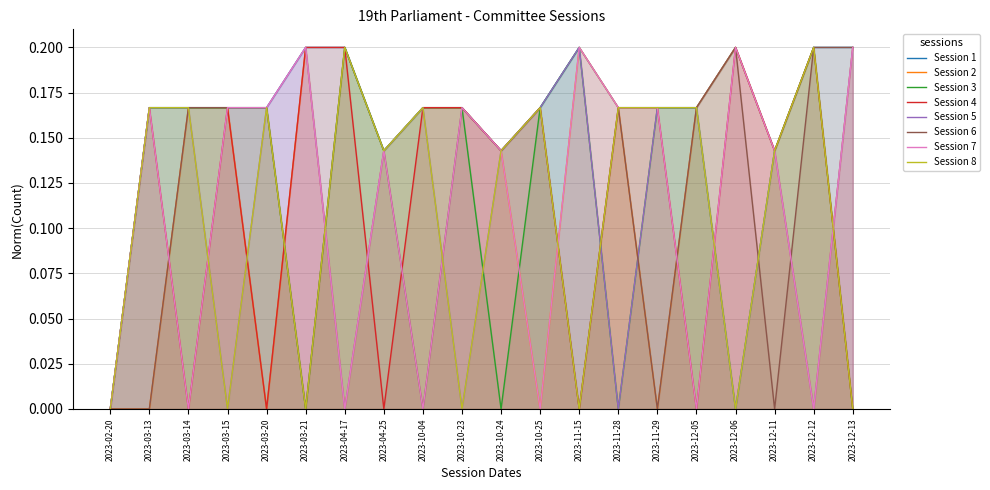

Reading left to right, list all the values displayed in this chart.

Session 3: 2023-02-20=0.0	2023-03-13=0.2	2023-03-14=0.2	2023-03-15=0.2	2023-03-20=0.2	2023-03-21=0.0	2023-04-17=0.2	2023-04-25=0.1	2023-10-04=0.2	2023-10-23=0.2	2023-10-24=0.0	2023-10-25=0.2	2023-11-15=0.2	2023-11-28=0.0	2023-11-29=0.2	2023-12-05=0.2	2023-12-06=0.0	2023-12-11=0.1	2023-12-12=0.2	2023-12-13=0.0
Session 4: 2023-02-20=0.0	2023-03-13=0.2	2023-03-14=0.0	2023-03-15=0.2	2023-03-20=0.0	2023-03-21=0.2	2023-04-17=0.2	2023-04-25=0.0	2023-10-04=0.2	2023-10-23=0.2	2023-10-24=0.1	2023-10-25=0.2	2023-11-15=0.0	2023-11-28=0.2	2023-11-29=0.2	2023-12-05=0.0	2023-12-06=0.2	2023-12-11=0.1	2023-12-12=0.2	2023-12-13=0.0
Session 5: 2023-02-20=0.0	2023-03-13=0.2	2023-03-14=0.2	2023-03-15=0.0	2023-03-20=0.2	2023-03-21=0.2	2023-04-17=0.0	2023-04-25=0.1	2023-10-04=0.2	2023-10-23=0.0	2023-10-24=0.1	2023-10-25=0.2	2023-11-15=0.2	2023-11-28=0.0	2023-11-29=0.2	2023-12-05=0.2	2023-12-06=0.0	2023-12-11=0.1	2023-12-12=0.0	2023-12-13=0.2
Session 6: 2023-02-20=0.0	2023-03-13=0.0	2023-03-14=0.2	2023-03-15=0.2	2023-03-20=0.2	2023-03-21=0.0	2023-04-17=0.2	2023-04-25=0.1	2023-10-04=0.0	2023-10-23=0.2	2023-10-24=0.1	2023-10-25=0.2	2023-11-15=0.0	2023-11-28=0.2	2023-11-29=0.0	2023-12-05=0.2	2023-12-06=0.2	2023-12-11=0.0	2023-12-12=0.2	2023-12-13=0.2
Session 8: 2023-02-20=0.0	2023-03-13=0.2	2023-03-14=0.2	2023-03-15=0.0	2023-03-20=0.2	2023-03-21=0.0	2023-04-17=0.2	2023-04-25=0.1	2023-10-04=0.2	2023-10-23=0.0	2023-10-24=0.1	2023-10-25=0.2	2023-11-15=0.0	2023-11-28=0.2	2023-11-29=0.2	2023-12-05=0.2	2023-12-06=0.0	2023-12-11=0.1	2023-12-12=0.2	2023-12-13=0.0